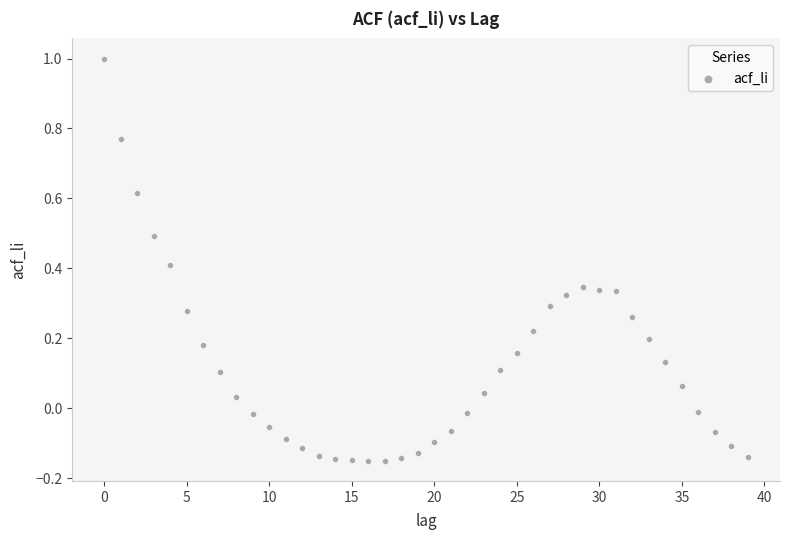

What is the range of X values (max minus min)?

39.0